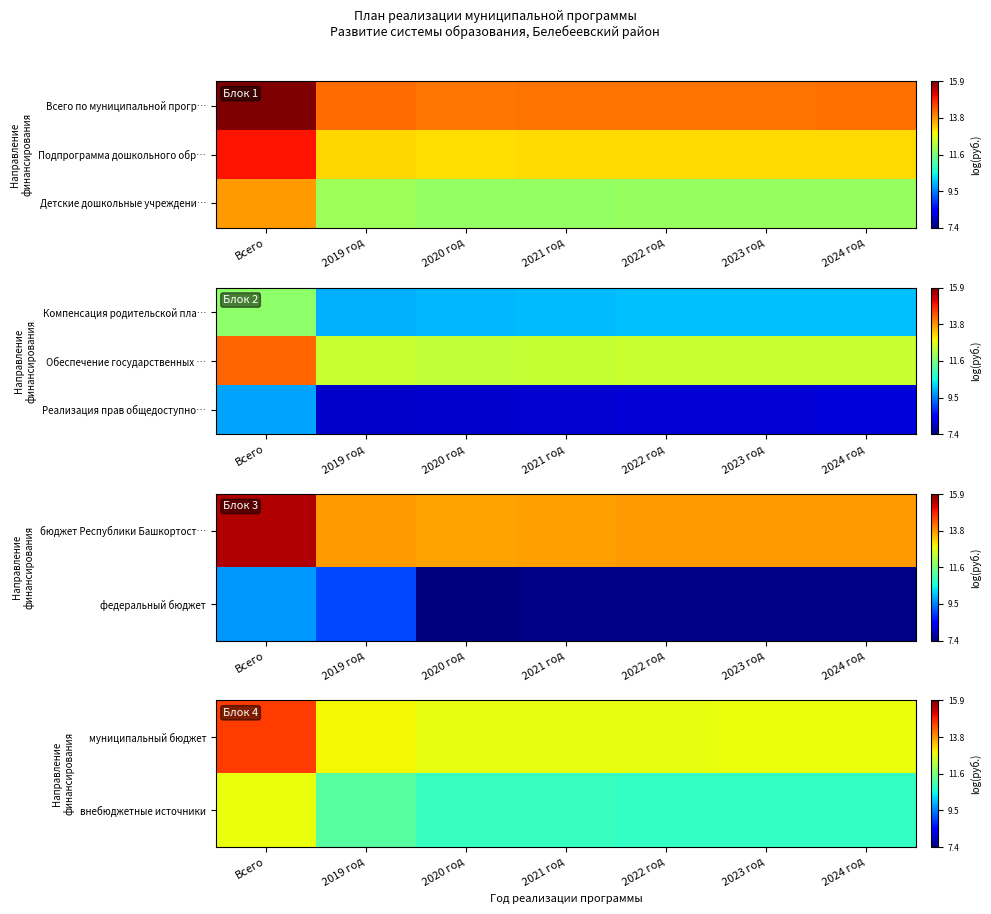

Read the Реализация прав общедоступно… value at 2022 год.

8.1